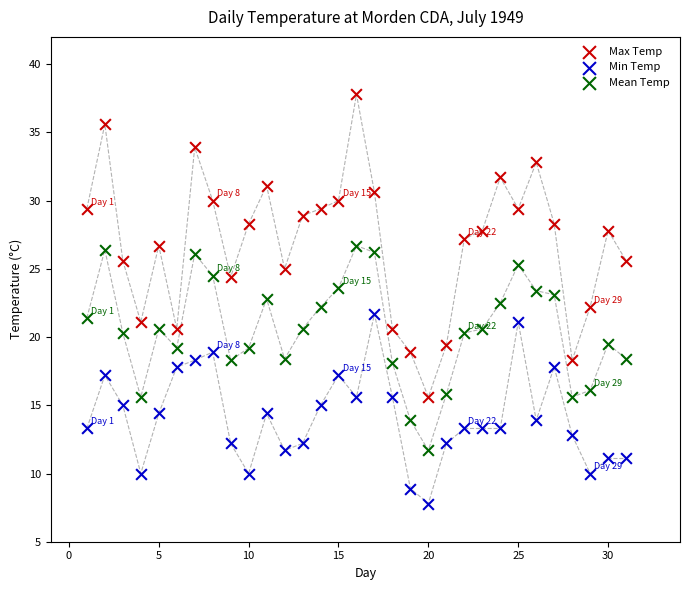

Across all data points, what is the range of X values (max minus min)?

30.0